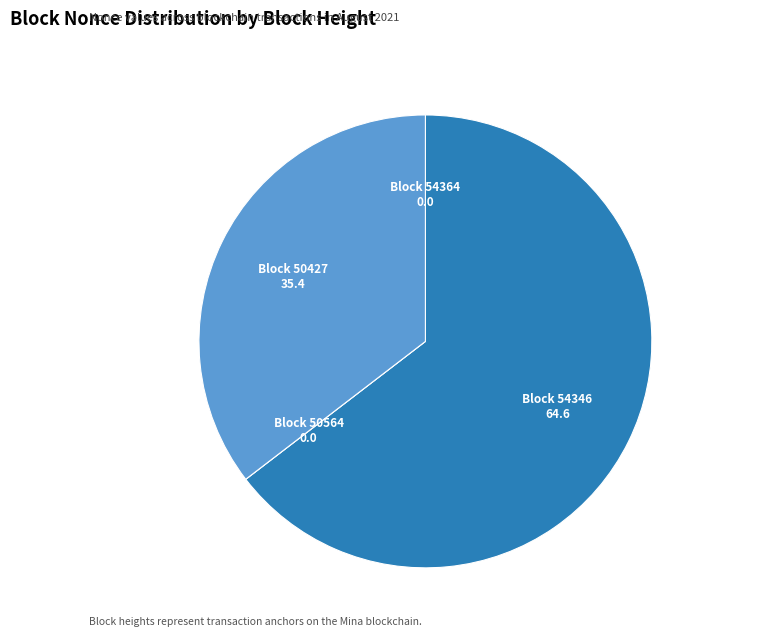

Which category has the biggest portion of the pie?

Block 54346